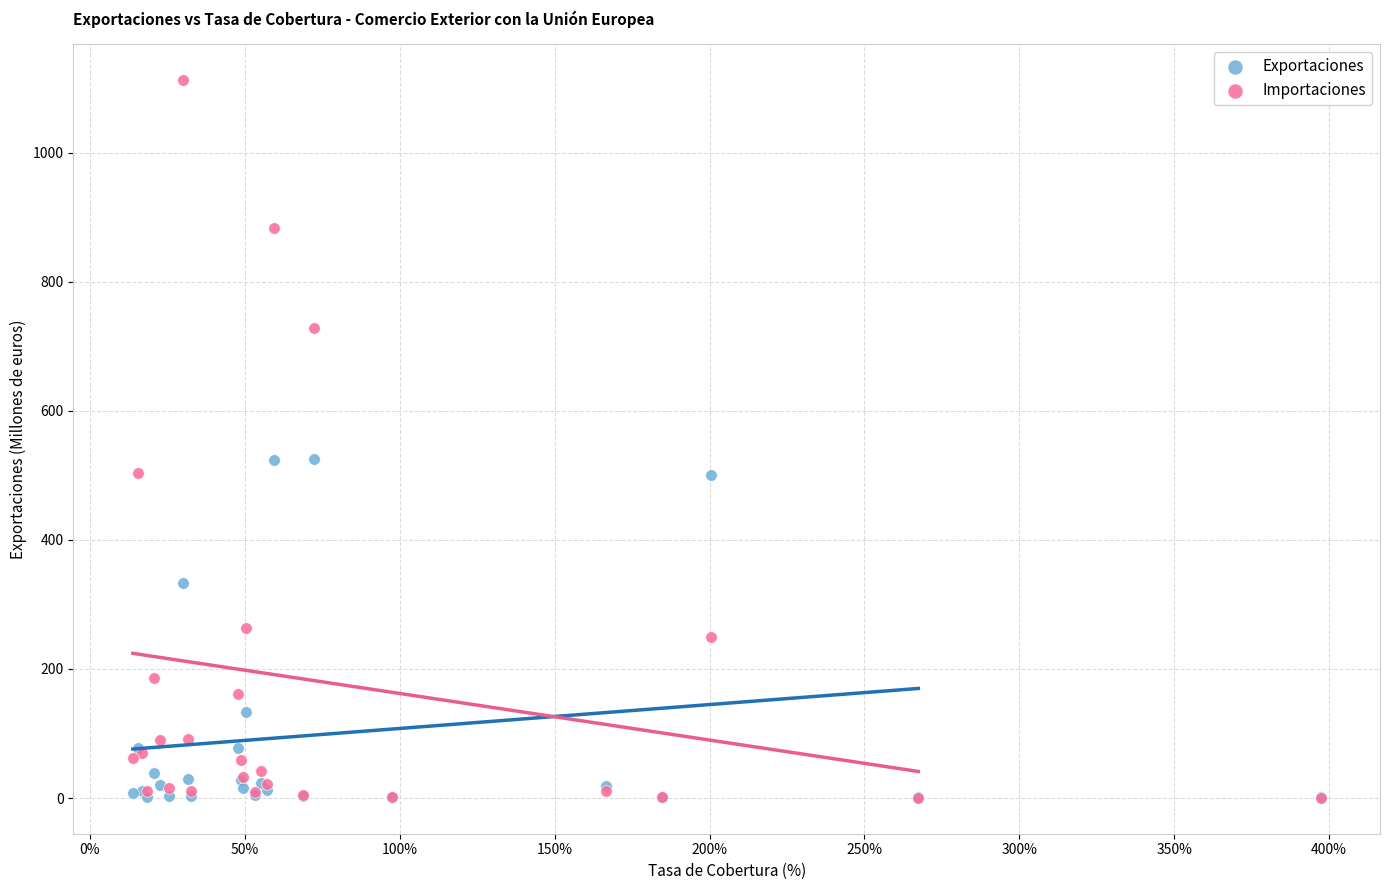

What are all the series names shown in the legend?

Exportaciones, Importaciones